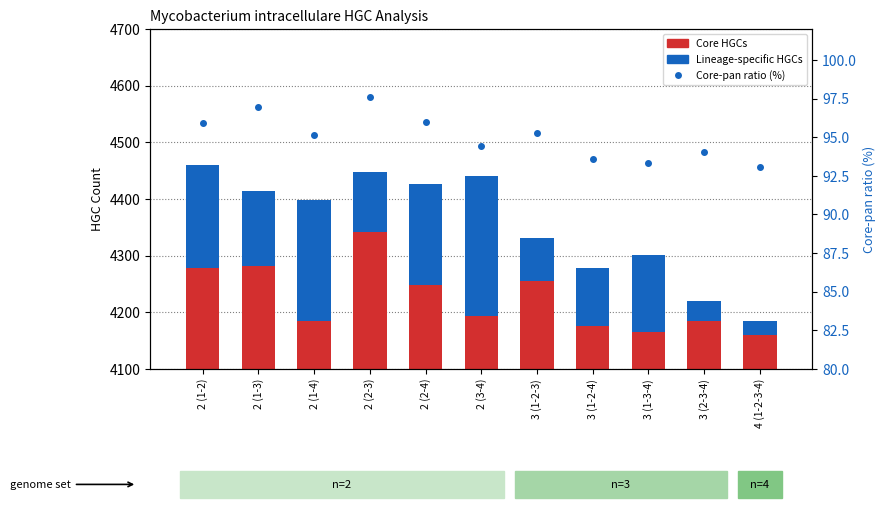

At which category does the chart reach its peak across all series?

2 (2-3)